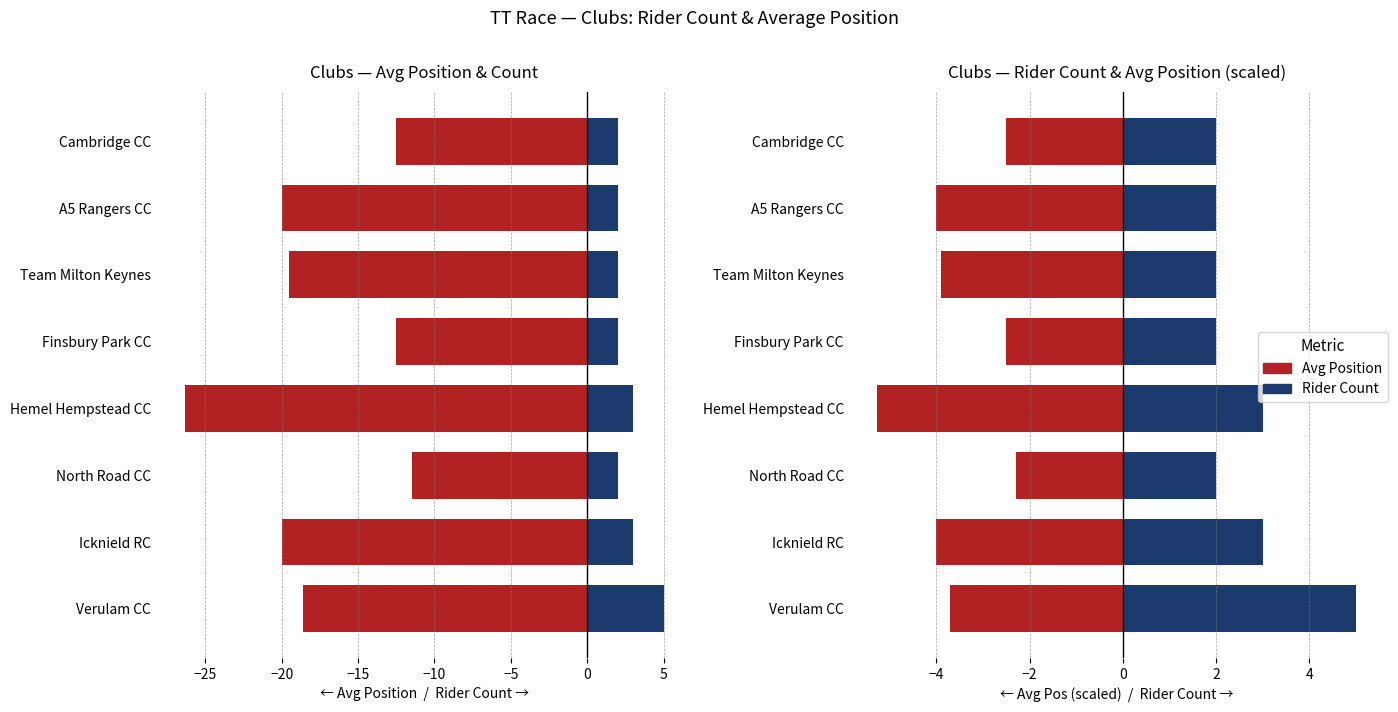

The Avg Position series shows -11.5 at Verulam CC. True or false?

False